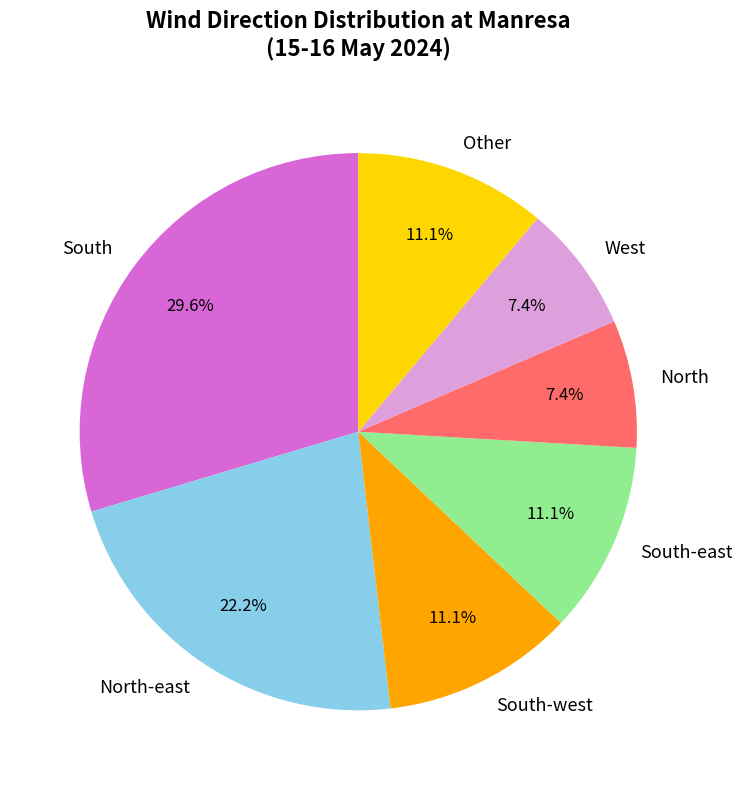

True or false: South accounts for 30% of the total.

True